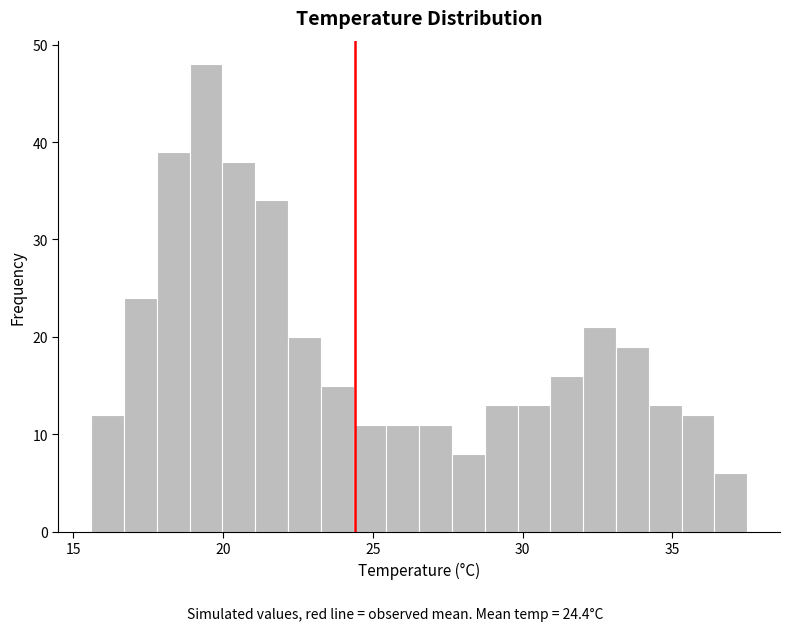

Read against the x-axis, roughly where is the centre of the tallest bar?

19.5